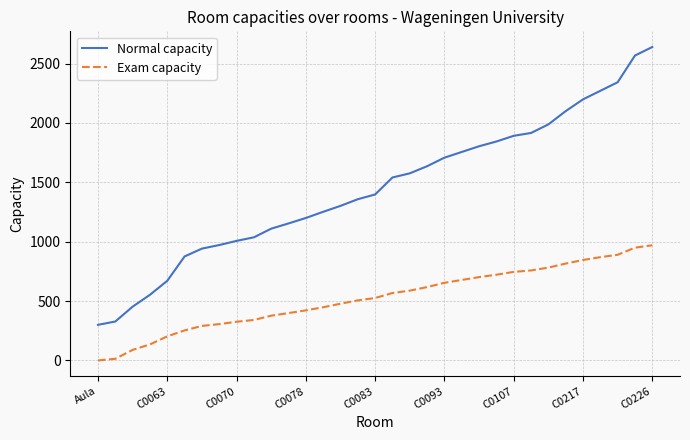

List the series in order of their overall mean, highest first.

Normal capacity, Exam capacity